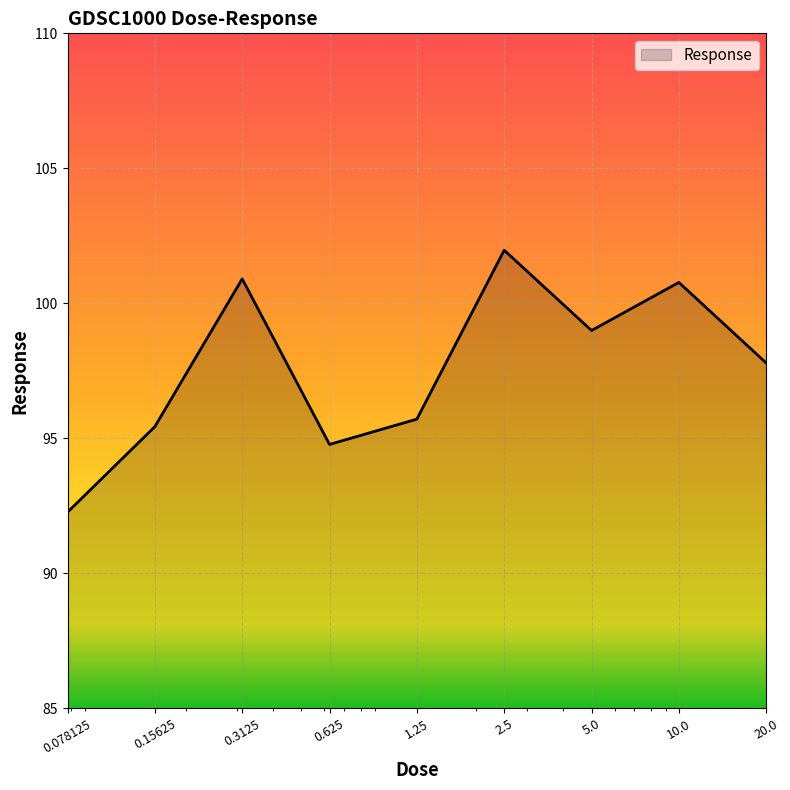

What is the maximum value shown in the chart?

102.0